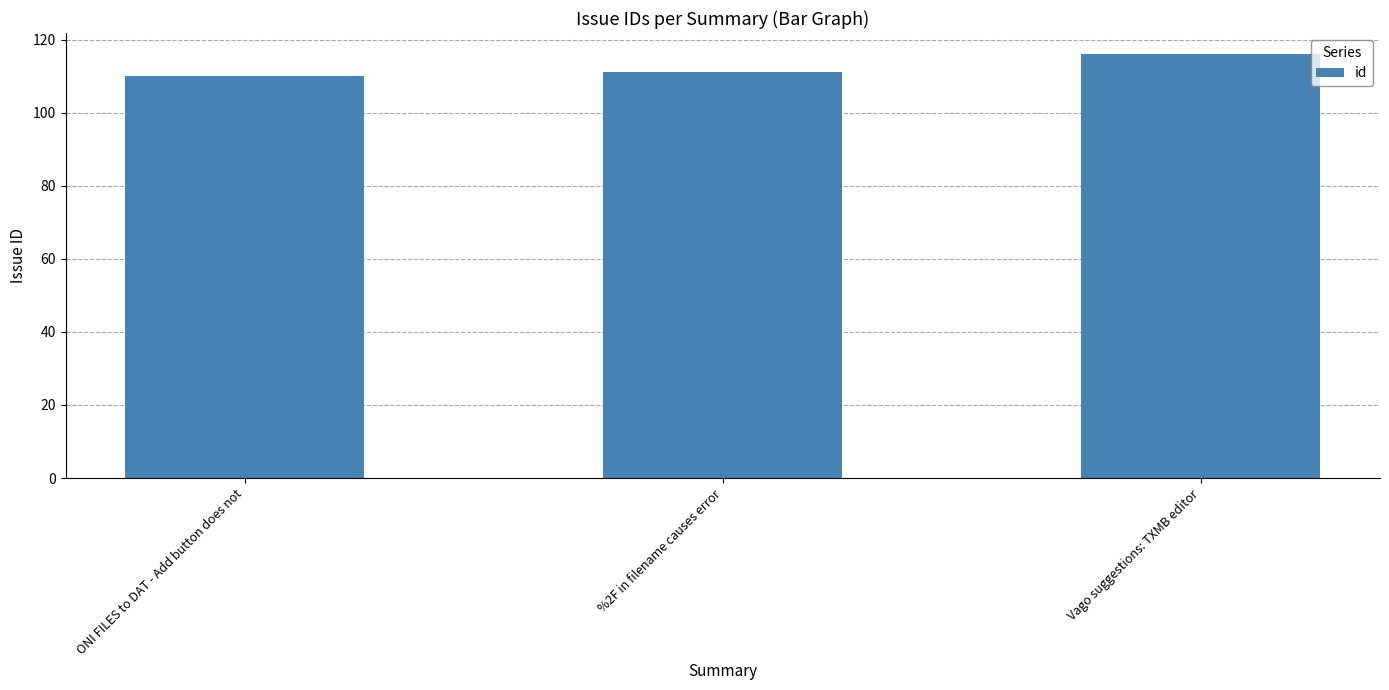

Which label corresponds to the smallest value in the chart?

ONI FILES to DAT - Add button does not